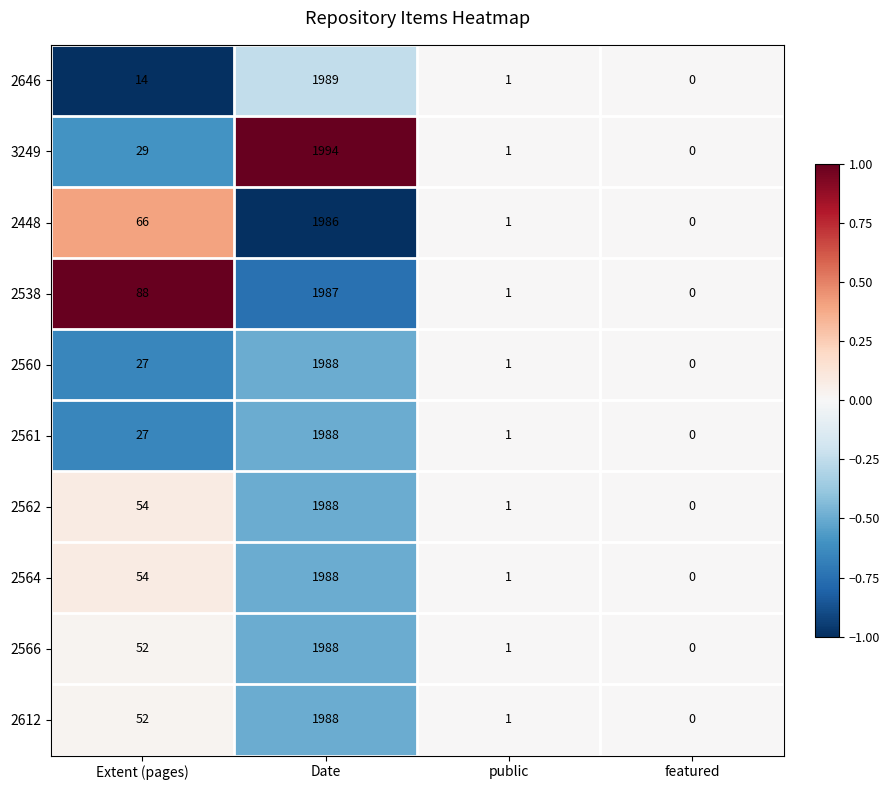

What is the sum of all 2448 values?

2053